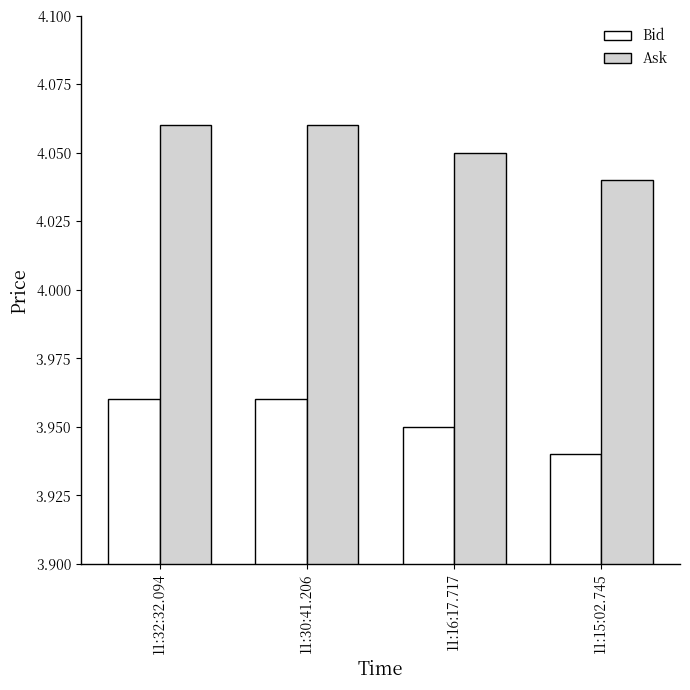

At which category does the chart reach its minimum across all series?

11:15:02.745